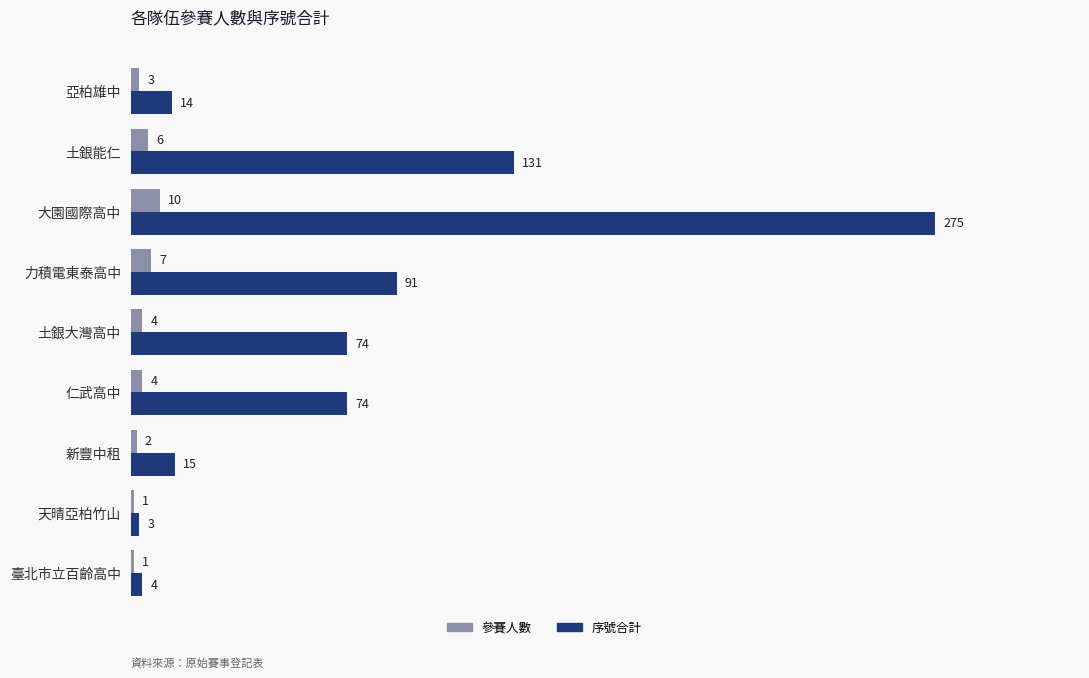

Which series has the largest total across all categories?

序號合計